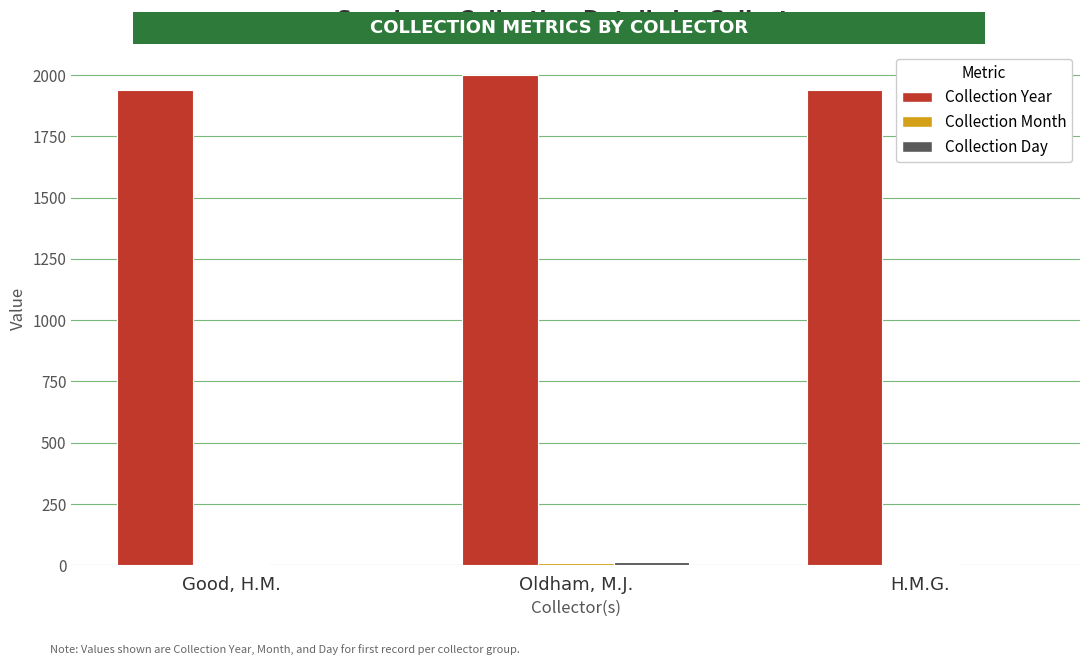

True or false: Collection Year has a value of 2809 at Oldham, M.J..

False